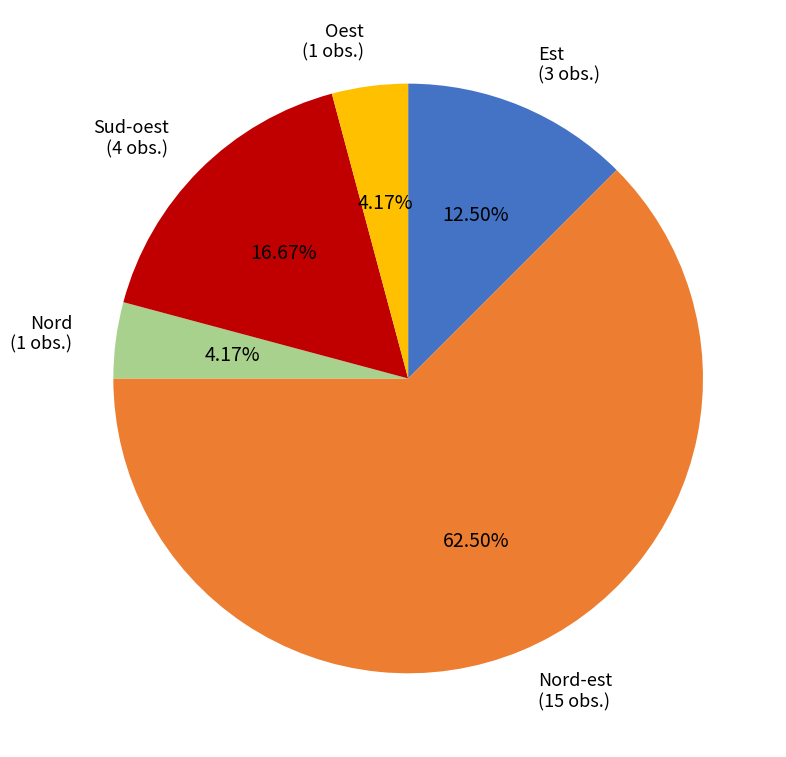

What is the largest slice in the pie chart?

Nord-est